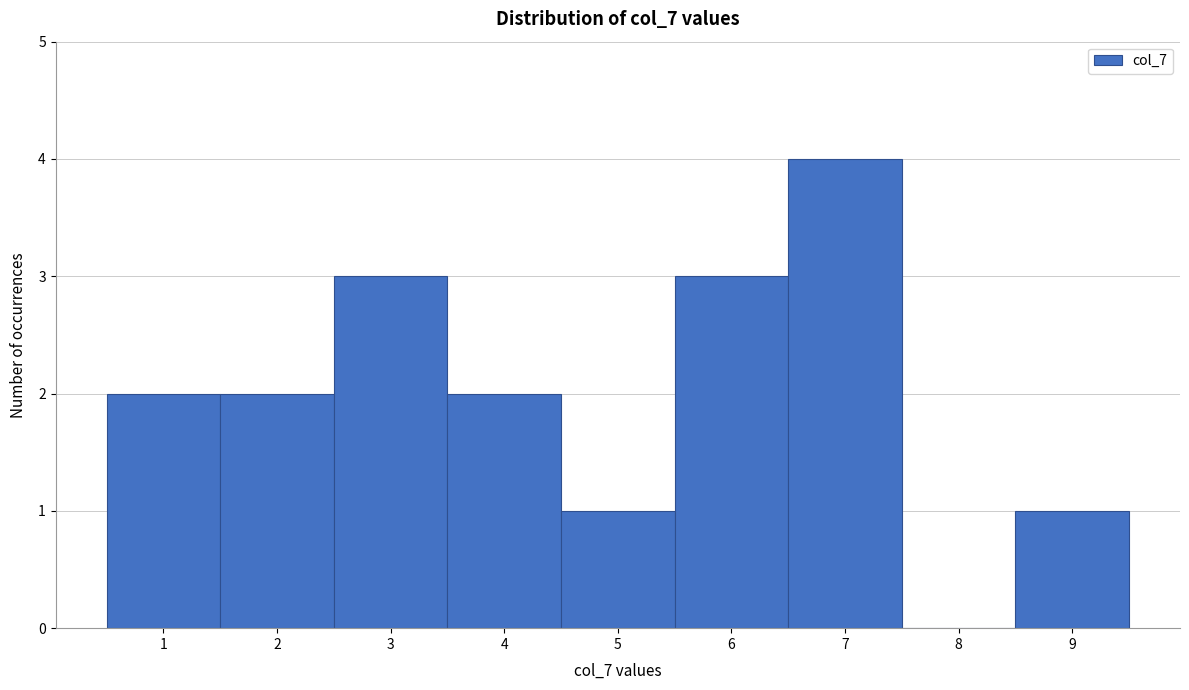

Over which range of the x-axis is the bar tallest?

6.5 to 7.5